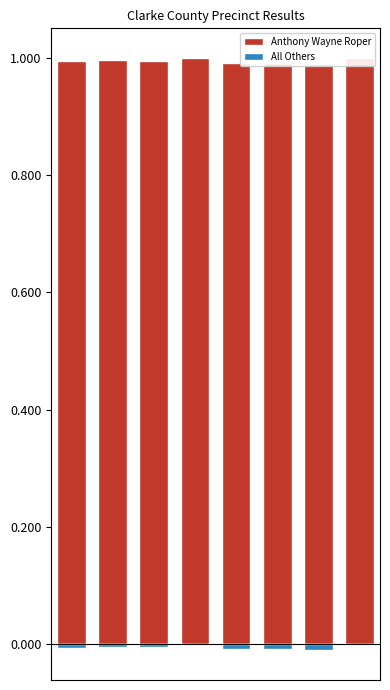

Rank the categories by All Others value from highest to lowest.

3, 7, 1, 2, 0, 4, 5, 6